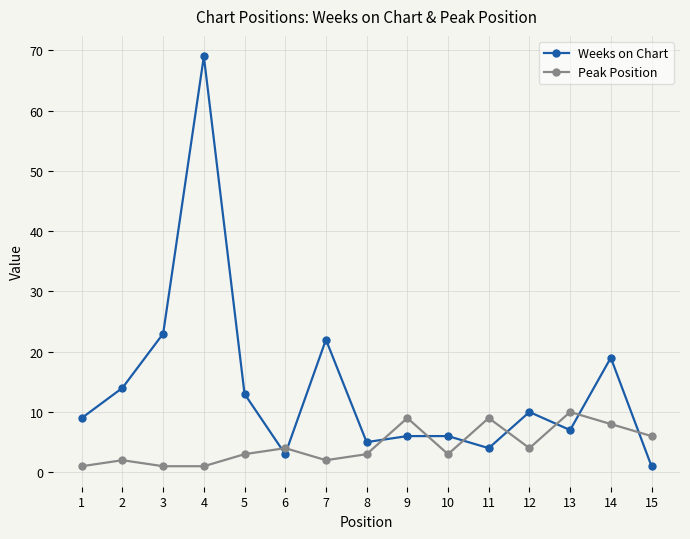

Is this an area chart (filled region under the line)?

No